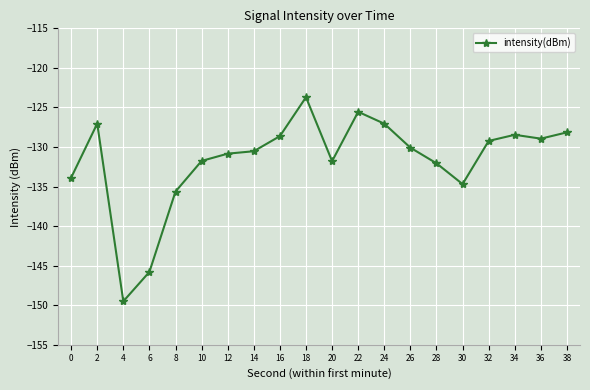

What is the value of the 4th point from the left?

-145.8